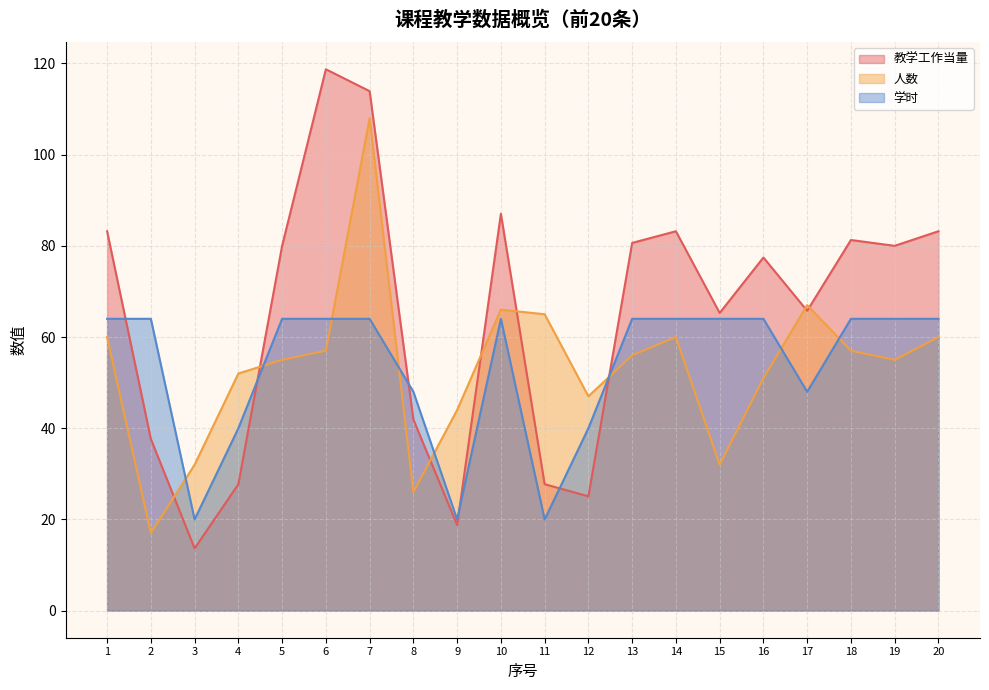

Reading right to left, extract all data points from this chart.

教学工作当量: 83.2	80.0	81.3	65.8	77.4	65.3	83.2	80.6	25.1	27.7	87.0	18.8	41.9	113.9	118.7	80.0	27.7	13.7	37.6	83.2
人数: 60.0	55.0	57.0	67.0	51.0	32.0	60.0	56.0	47.0	65.0	66.0	44.0	26.0	108.0	57.0	55.0	52.0	32.0	17.0	60.0
学时: 64.0	64.0	64.0	48.0	64.0	64.0	64.0	64.0	40.0	20.0	64.0	20.0	48.0	64.0	64.0	64.0	40.0	20.0	64.0	64.0